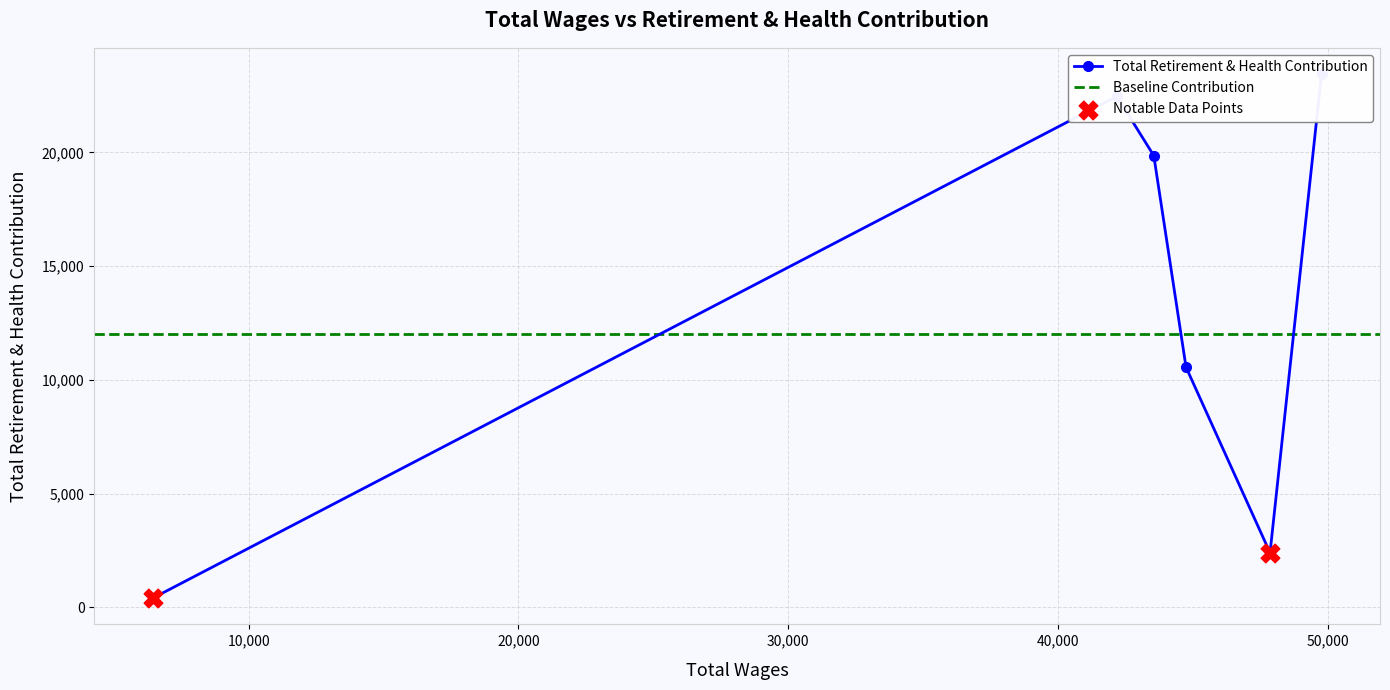

Approximately how many times larger is the value at 44739 compared to 47852?

4.4